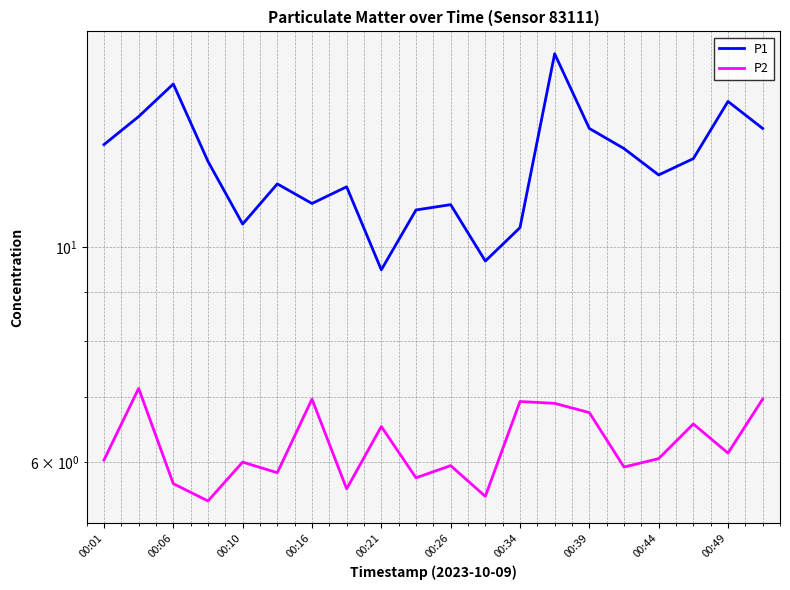

True or false: P2 has more than 1 interior local peaks.

True